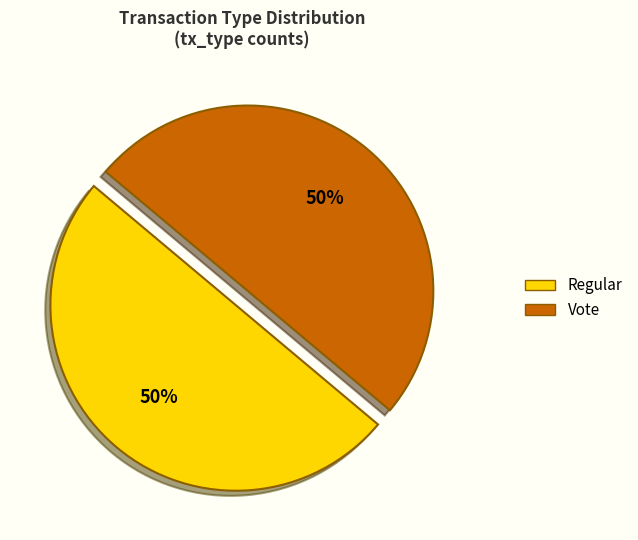

To the nearest percent, what is the average slice percentage?

50%